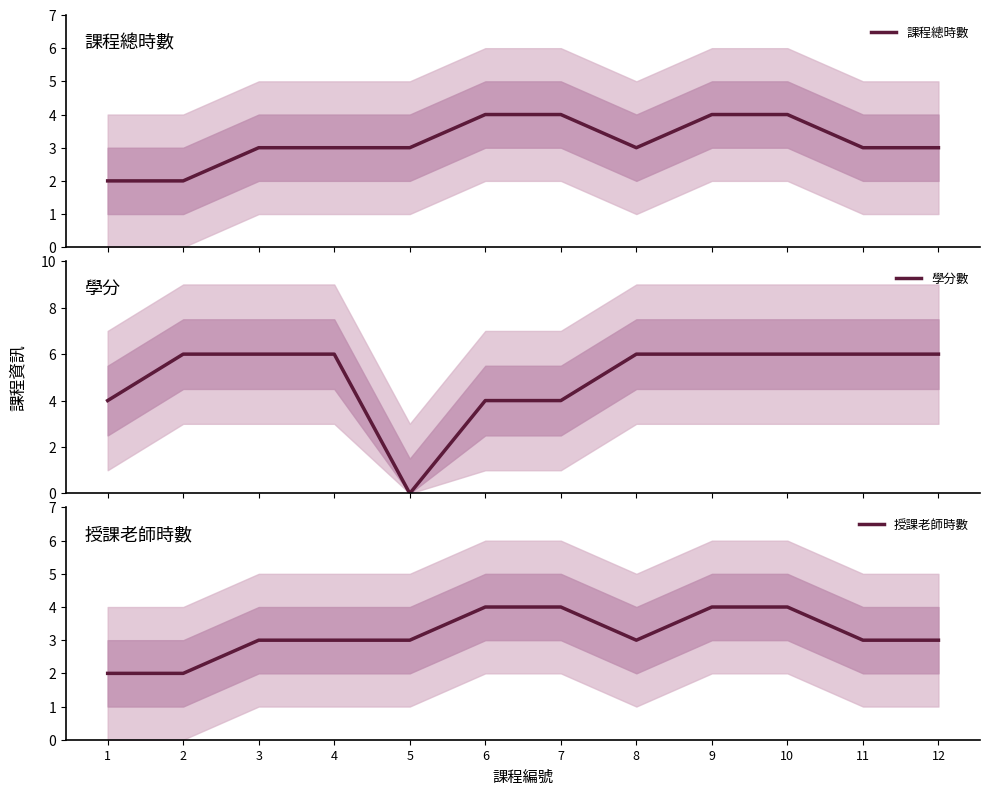

What is the sum of the 授課老師時數 values at 5 and 6?

7